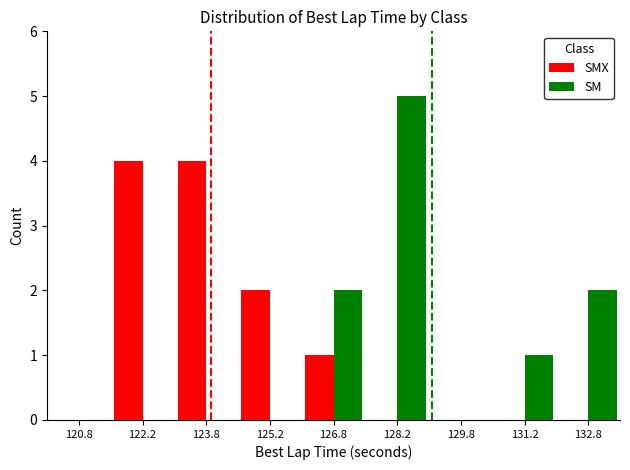

Count the SMX values in the range 0 to 2.

7